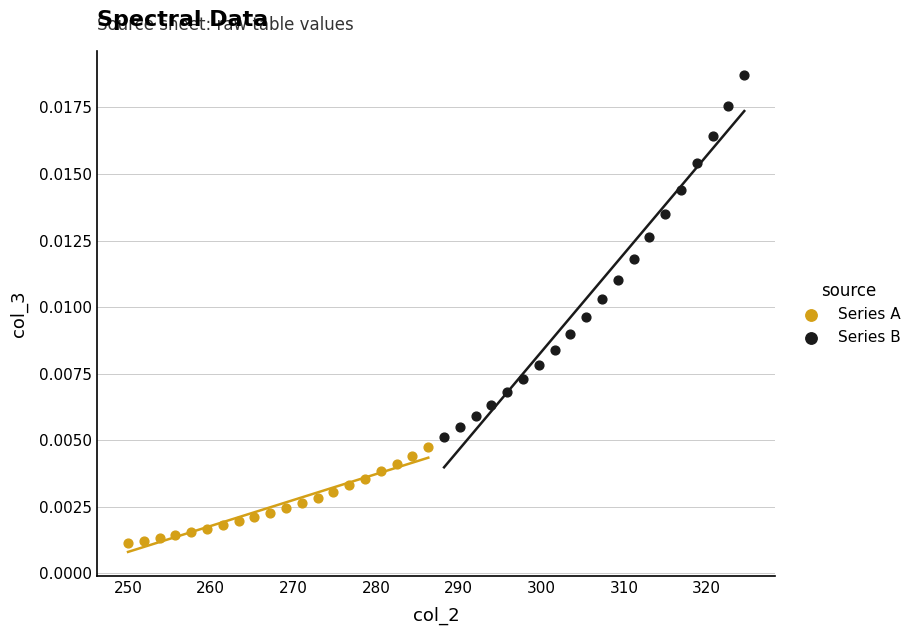

Which series contains the lowest Y value?

Series A